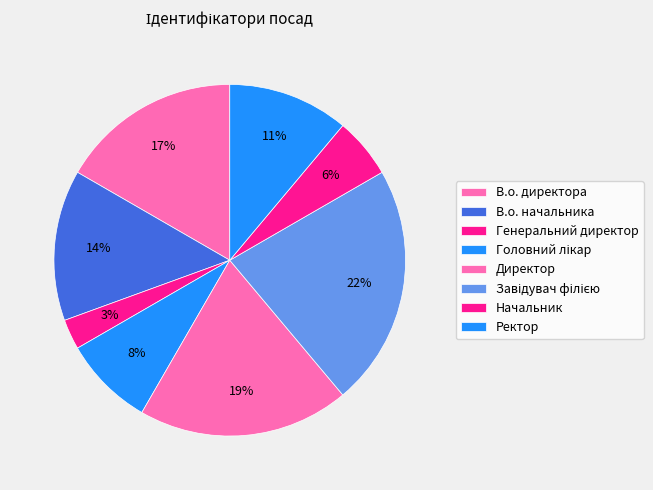

Approximately how many times larger is the value at Головний лікар compared to Завідувач філією?

0.4